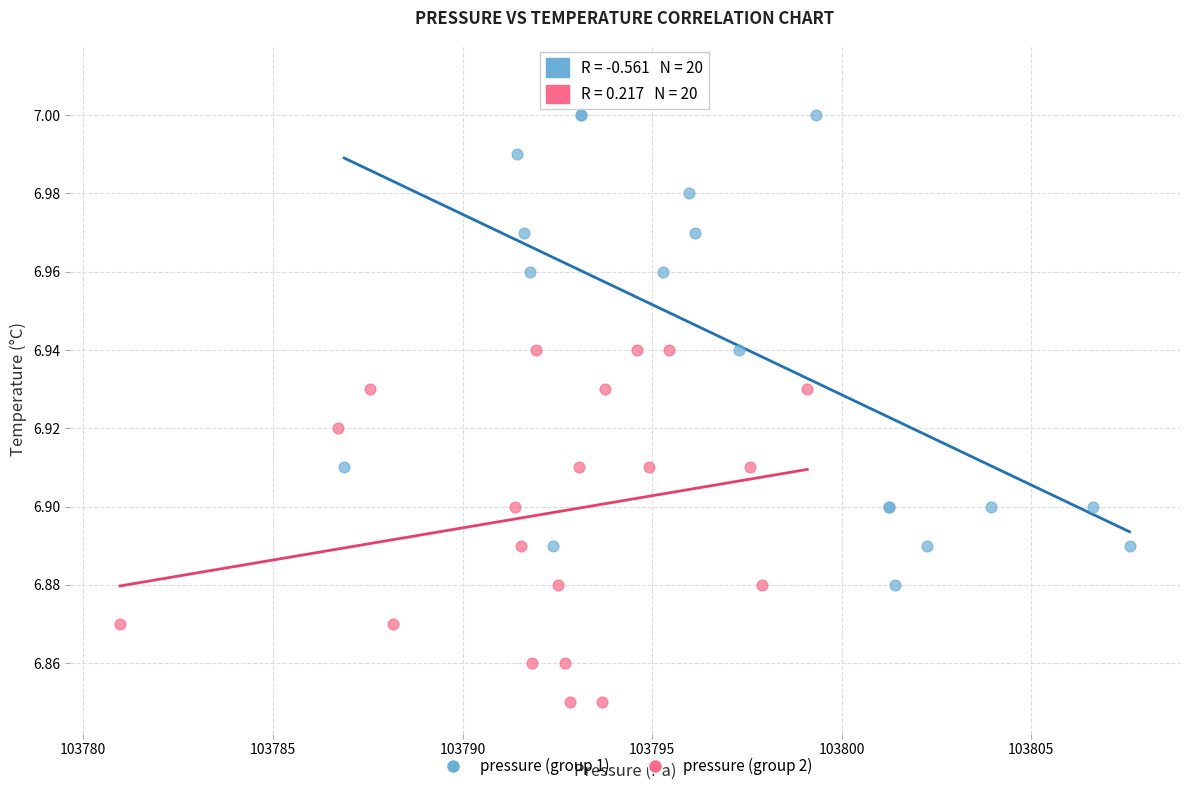

What are all the series names shown in the legend?

pressure (group 1), pressure (group 2)